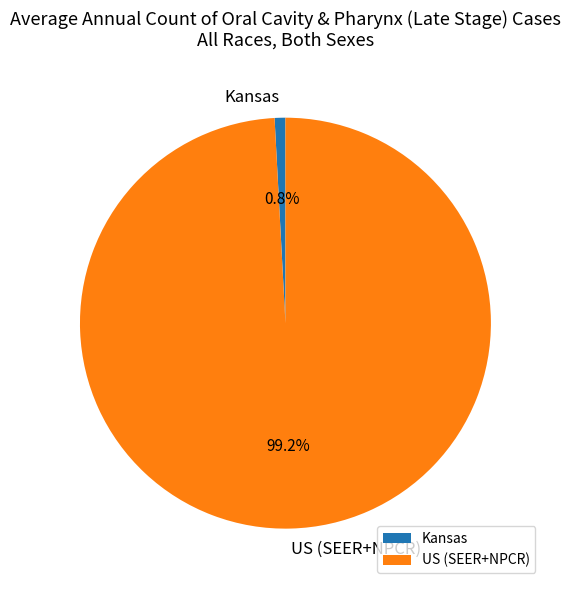

Which slice is the largest?

US (SEER+NPCR)